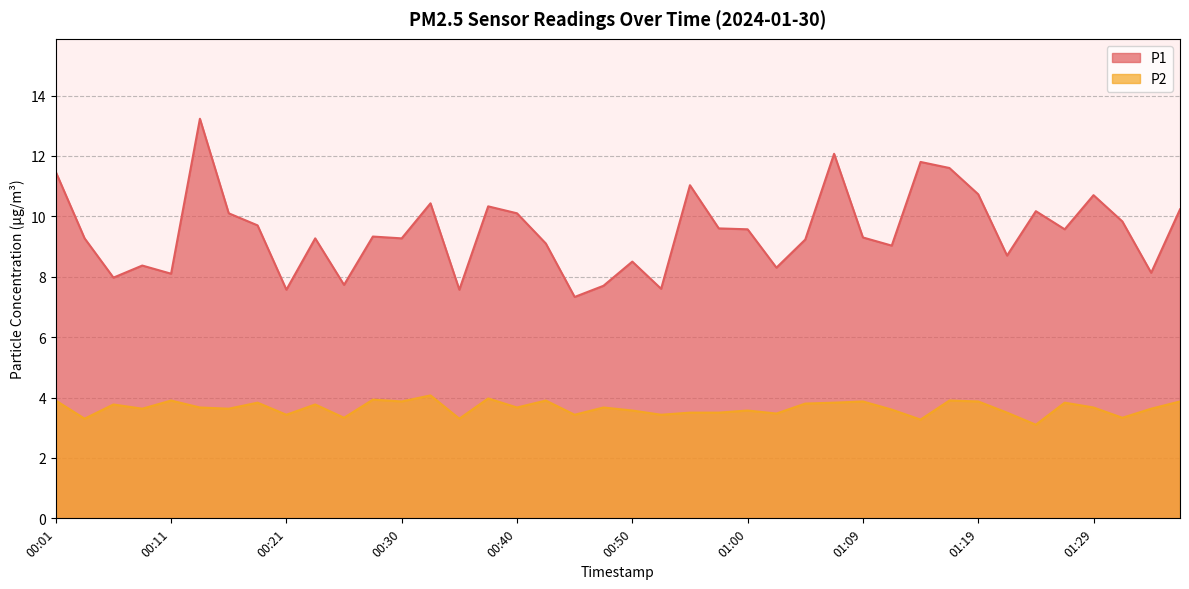

Rank the series at 00:06 from highest to lowest value.

P1, P2